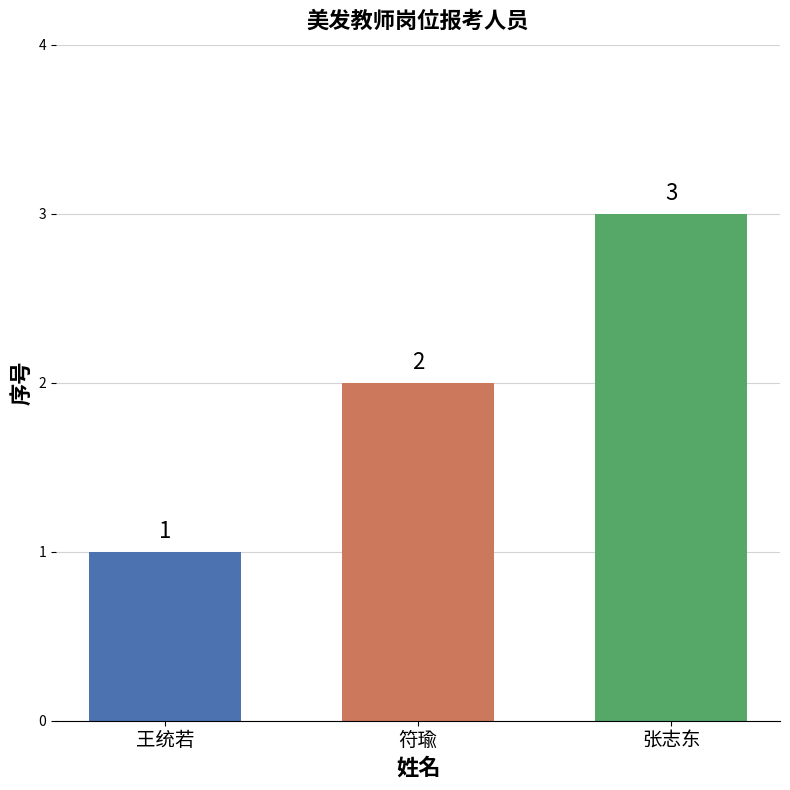

How many data points does each series have?

3